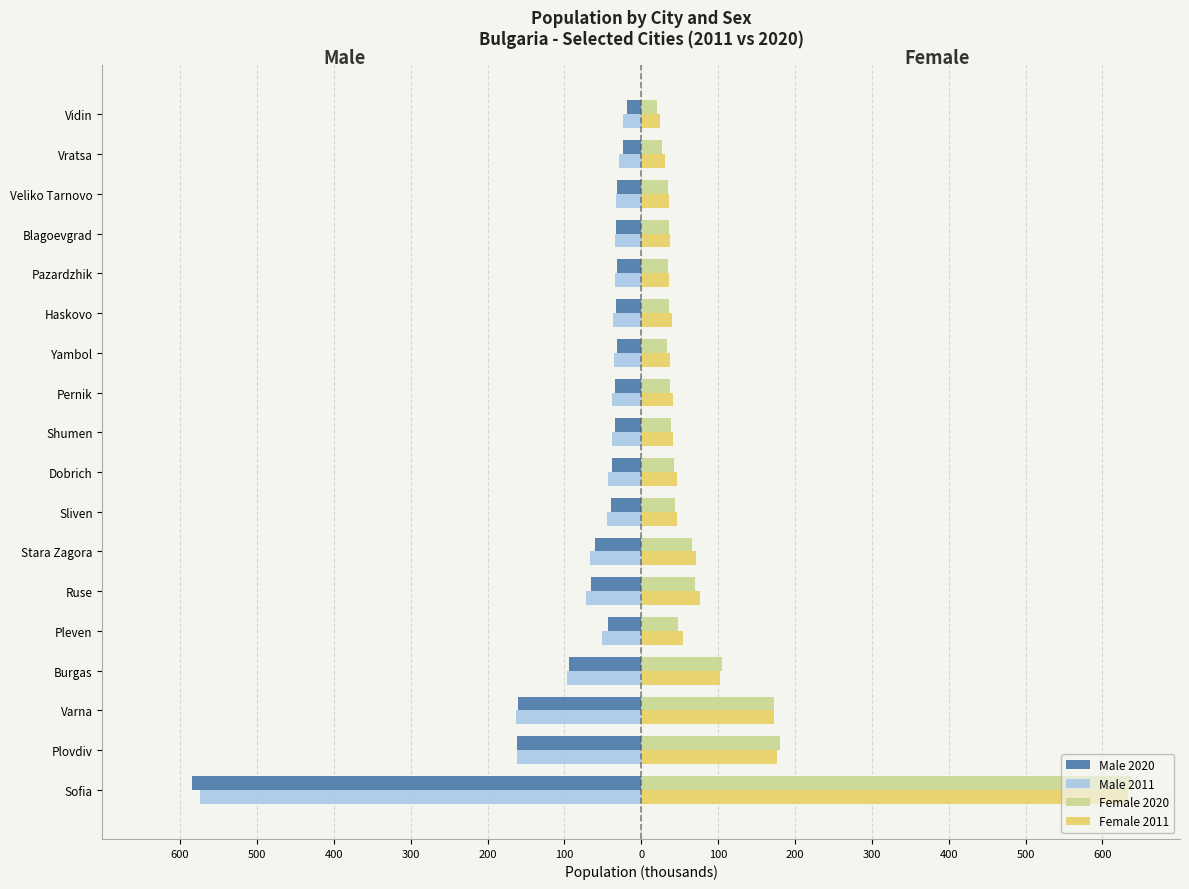

What is the difference between the maximum and minimum values in the Female 2011 series?

609.2